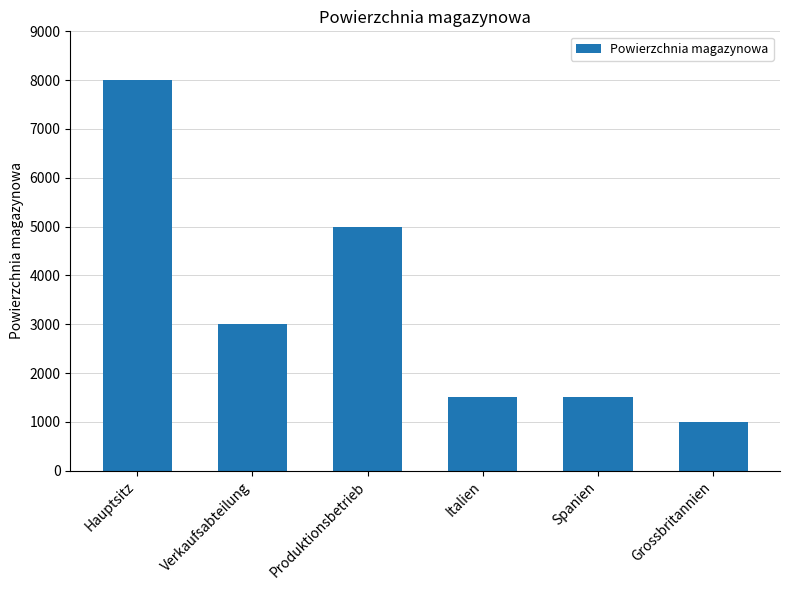

The value at Italien is 478. True or false?

False